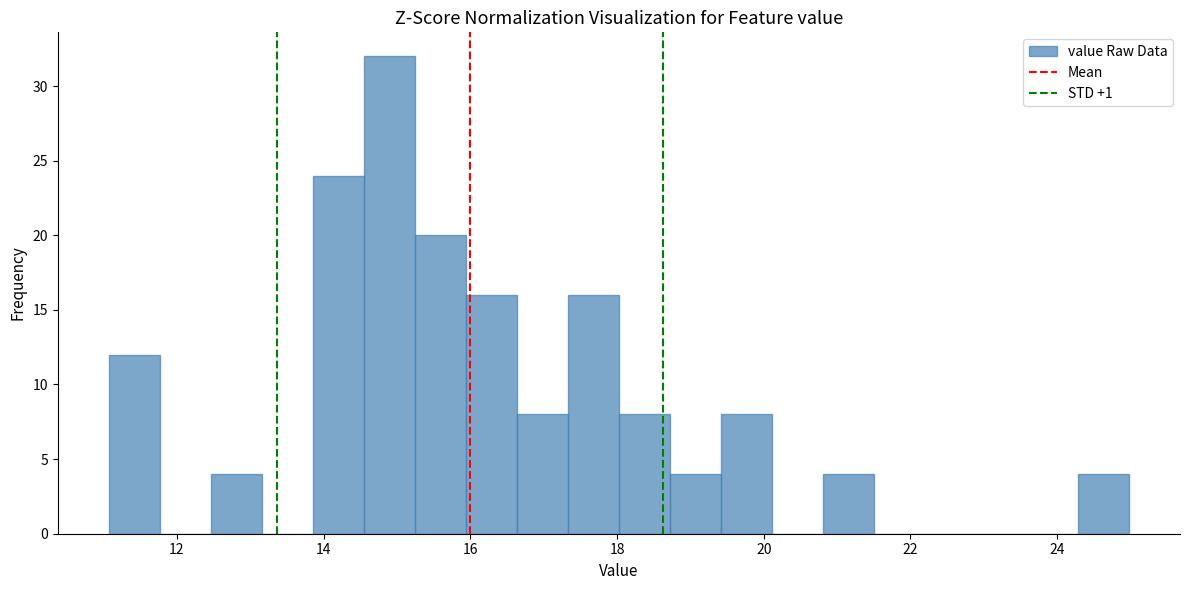

Around what value on the x-axis is the tallest bar? Give the approximate position of its centre, as read against the axis.

14.8